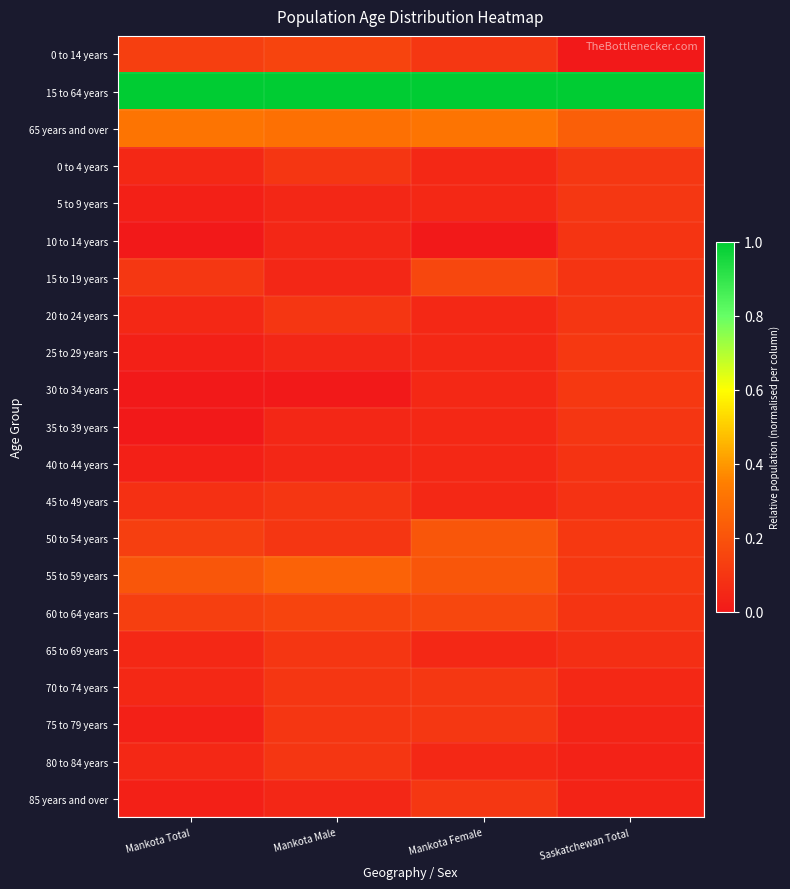

Which has a higher value, Mankota Female or Mankota Male?

Mankota Male